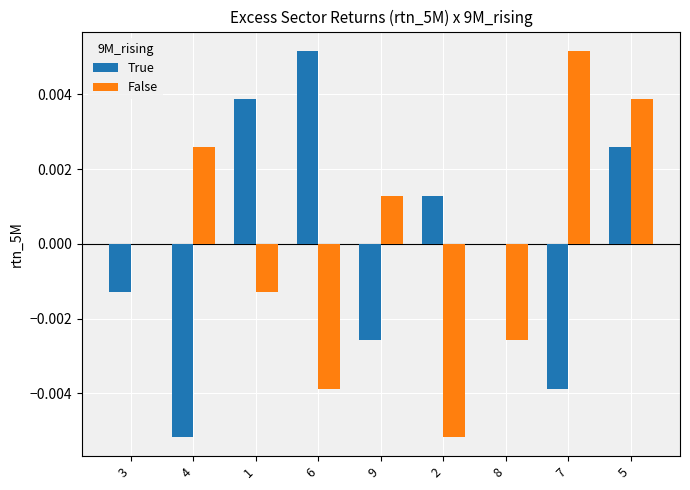

At which category is the sum across all series the highest?

5